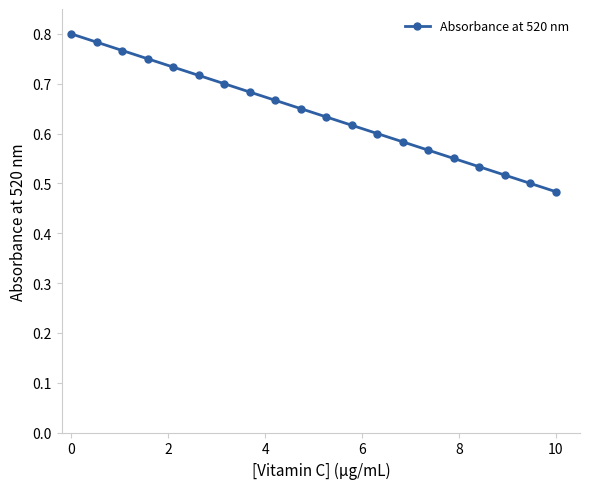

How many lines are shown in the chart?

1